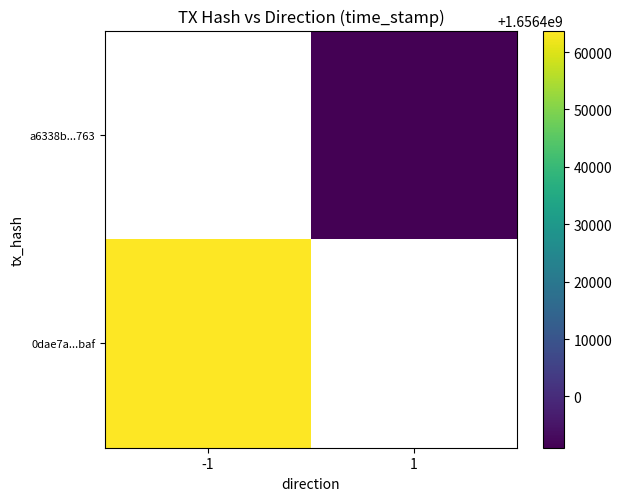

What is the greatest value displayed?

1656463758.0